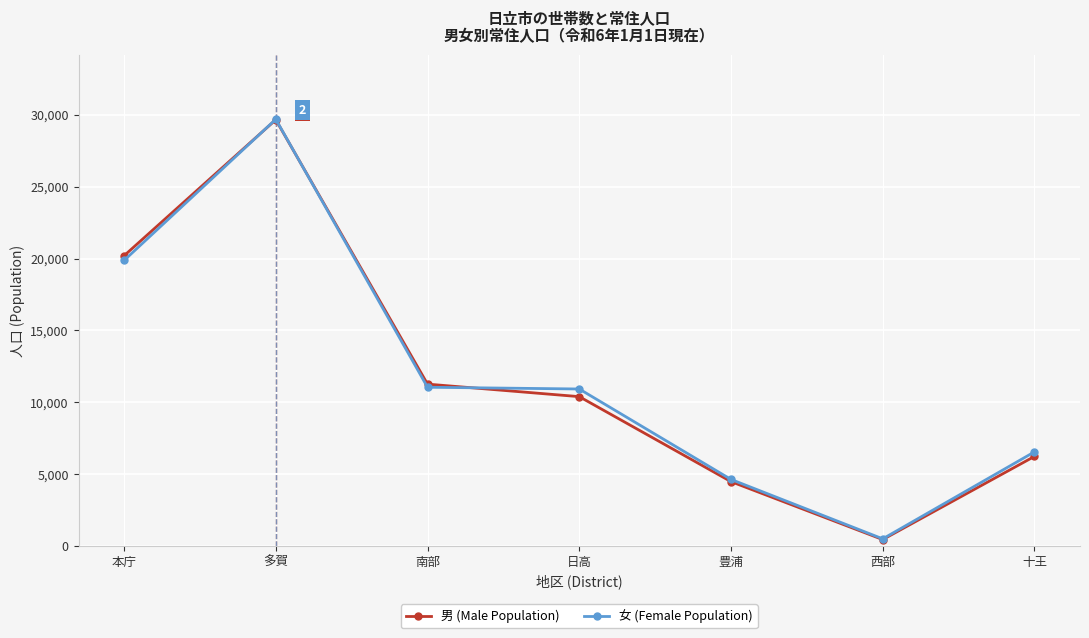

Which series changed the most between 豊浦 and 西部?

女 (Female Population)